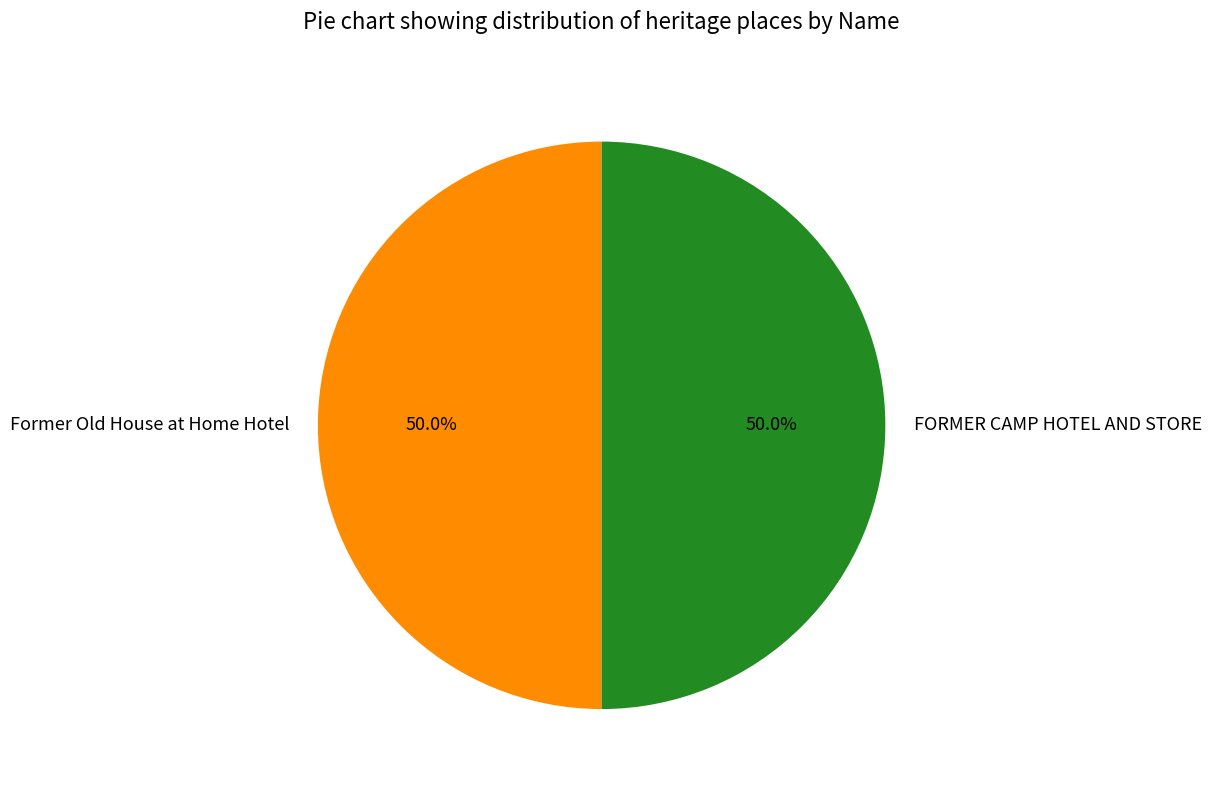

What is the ratio of the value at FORMER CAMP HOTEL AND STORE to the value at Former Old House at Home Hotel?

1.0